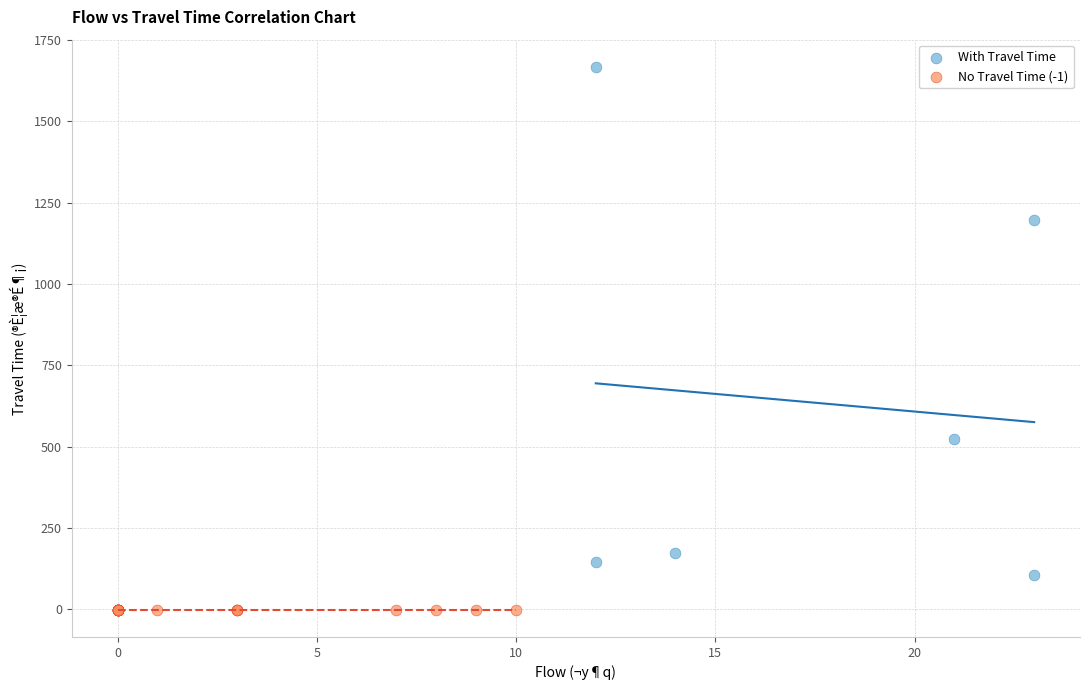

Which series contains the highest Y value?

With Travel Time